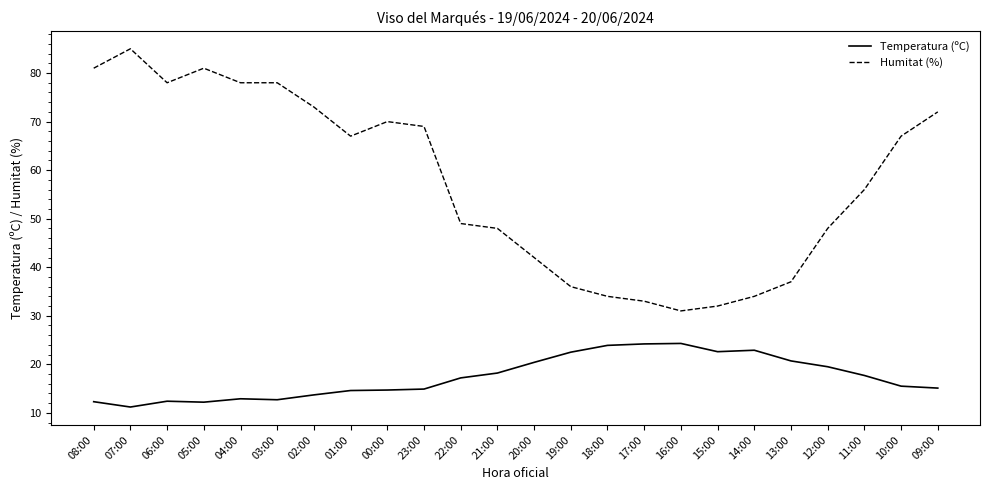

True or false: Humitat (%) and Temperatura (ºC) cross at least once.

False